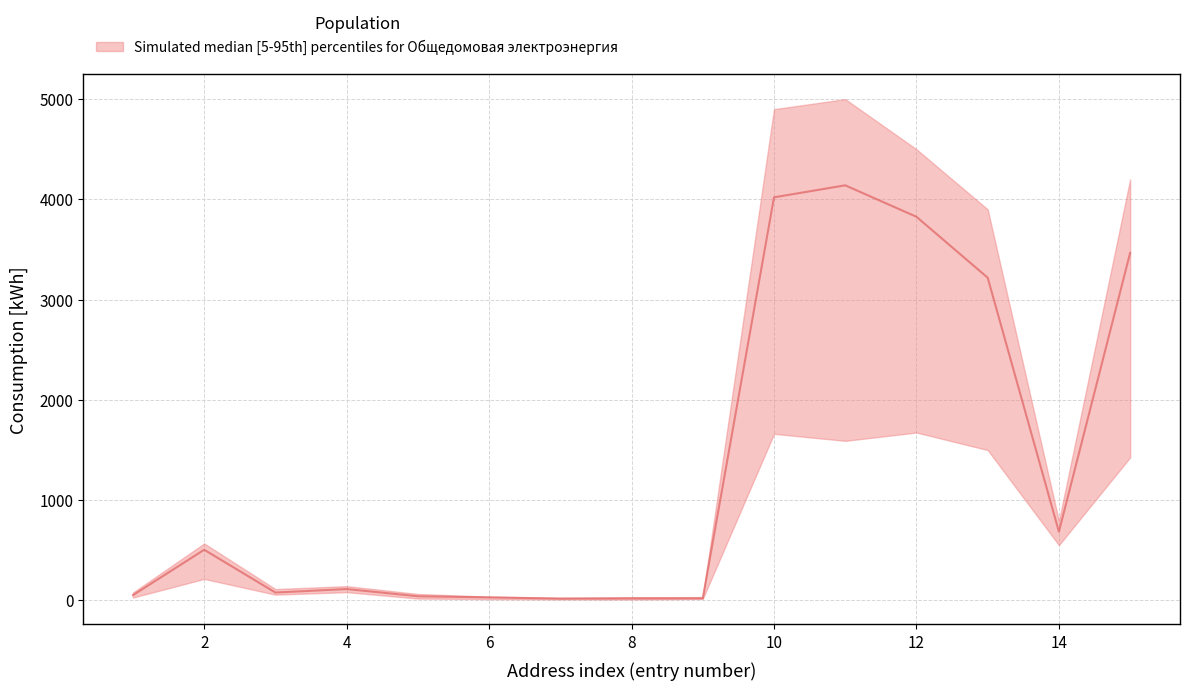

At which label is lower closest to 840?

14